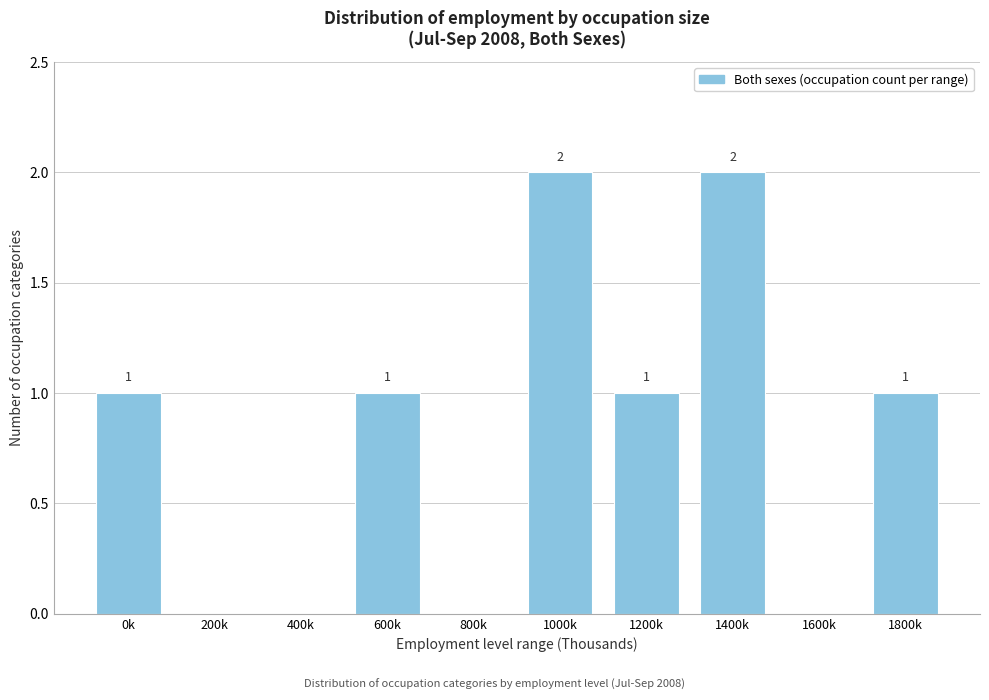

Reading left to right, what are all the values shown in this chart?

0k=1	200k=0	400k=0	600k=1	800k=0	1000k=2	1200k=1	1400k=2	1600k=0	1800k=1